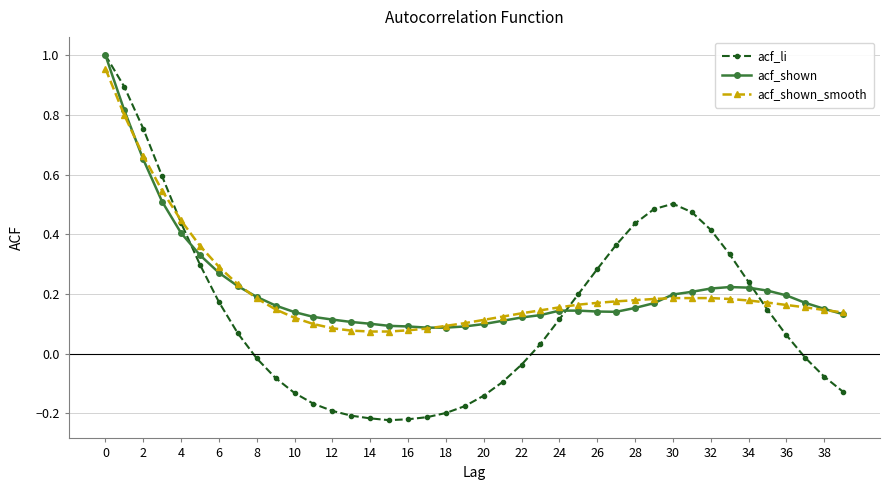

Which series has the widest spread of values?

acf_li